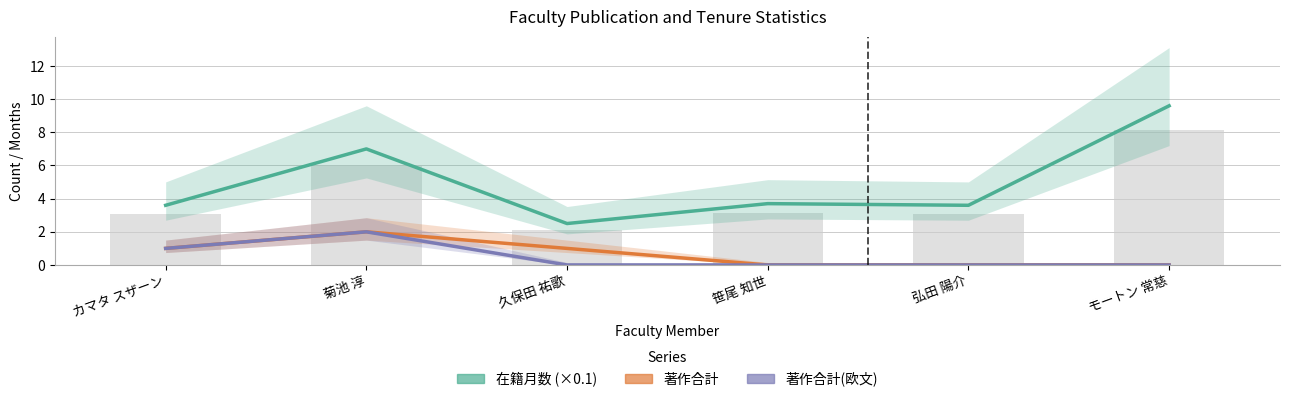

Reading left to right, what are all the values shown in this chart?

在籍月数: カマタ スザーン=3.6	菊池 淳=7.0	久保田 祐歌=2.5	笹尾 知世=3.7	弘田 陽介=3.6	モートン 常慈=9.6
著作合計: カマタ スザーン=1.0	菊池 淳=2.0	久保田 祐歌=1.0	笹尾 知世=0.0	弘田 陽介=0.0	モートン 常慈=0.0
著作合計(欧文): カマタ スザーン=1.0	菊池 淳=2.0	久保田 祐歌=0.0	笹尾 知世=0.0	弘田 陽介=0.0	モートン 常慈=0.0